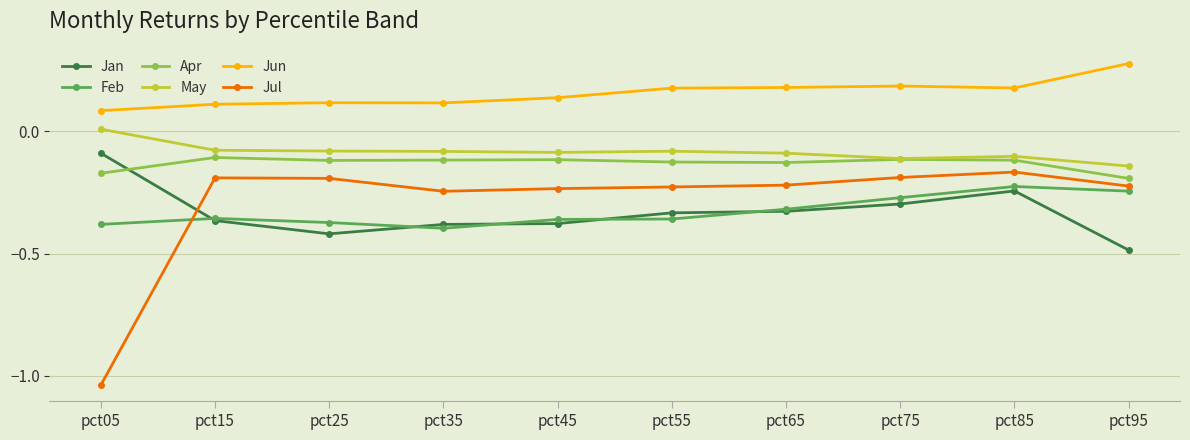

Rank the series at pct05 from lowest to highest value.

Jul, Feb, Apr, Jan, May, Jun